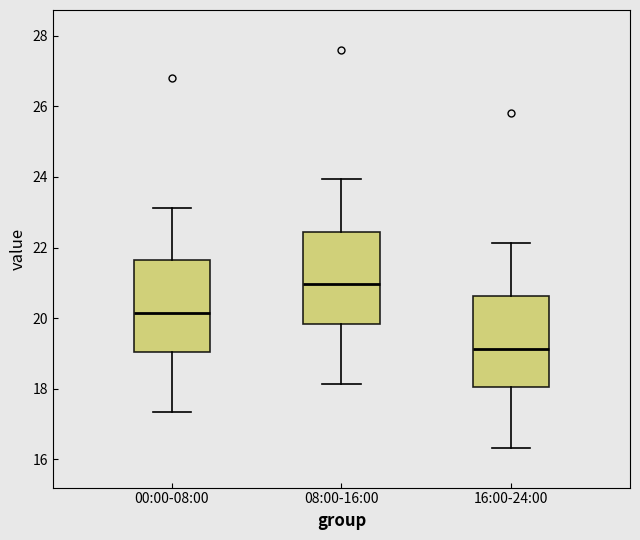

Where is the upper edge of the box for 00:00-08:00 on the y-axis? The values are not printed on the chart, so give them approximately, as read against the axis.

21.6